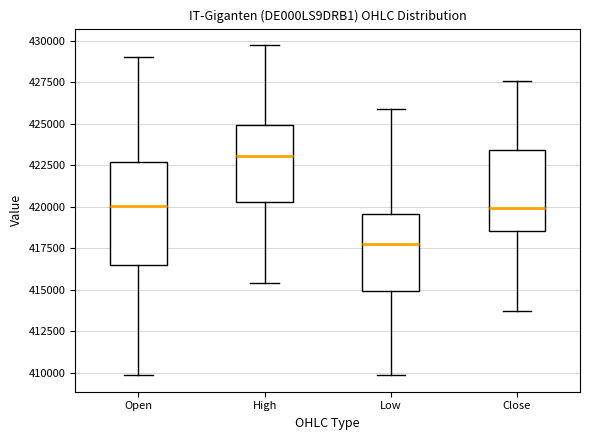

Which box's median line is the highest?

High